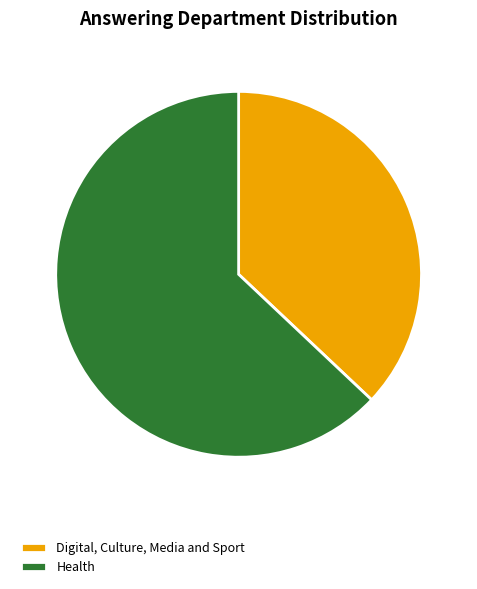

Which slice represents more than half of the pie?

Health